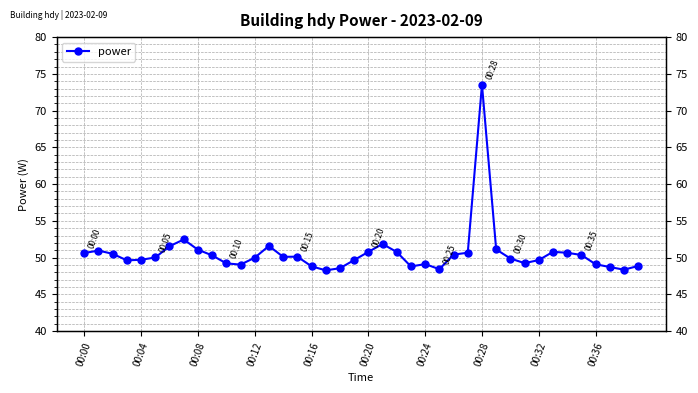

True or false: the data has more than 1 interior local peaks.

True